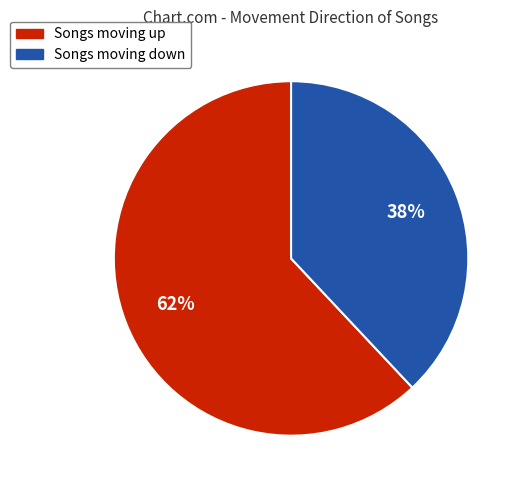

To the nearest percent, what is the difference between the largest and smallest slice percentages?

24%